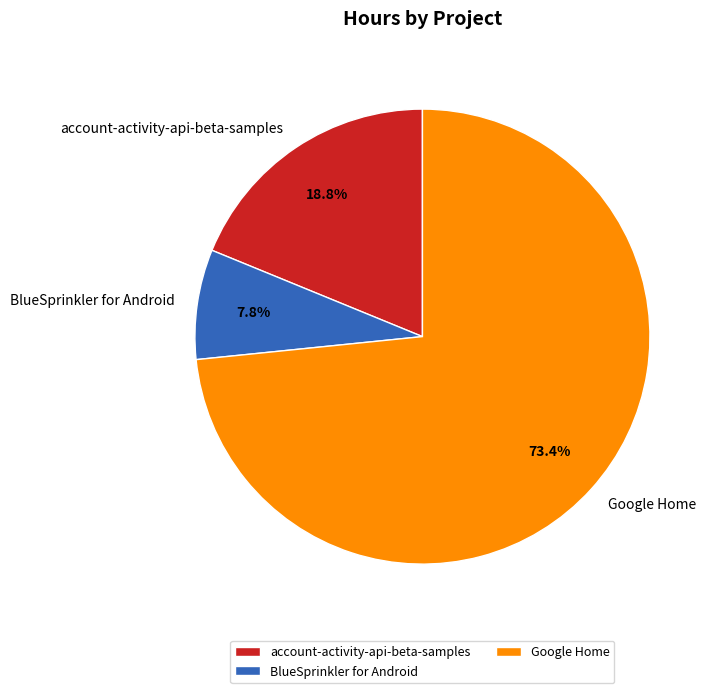

Rank the categories by value from highest to lowest.

Google Home, account-activity-api-beta-samples, BlueSprinkler for Android